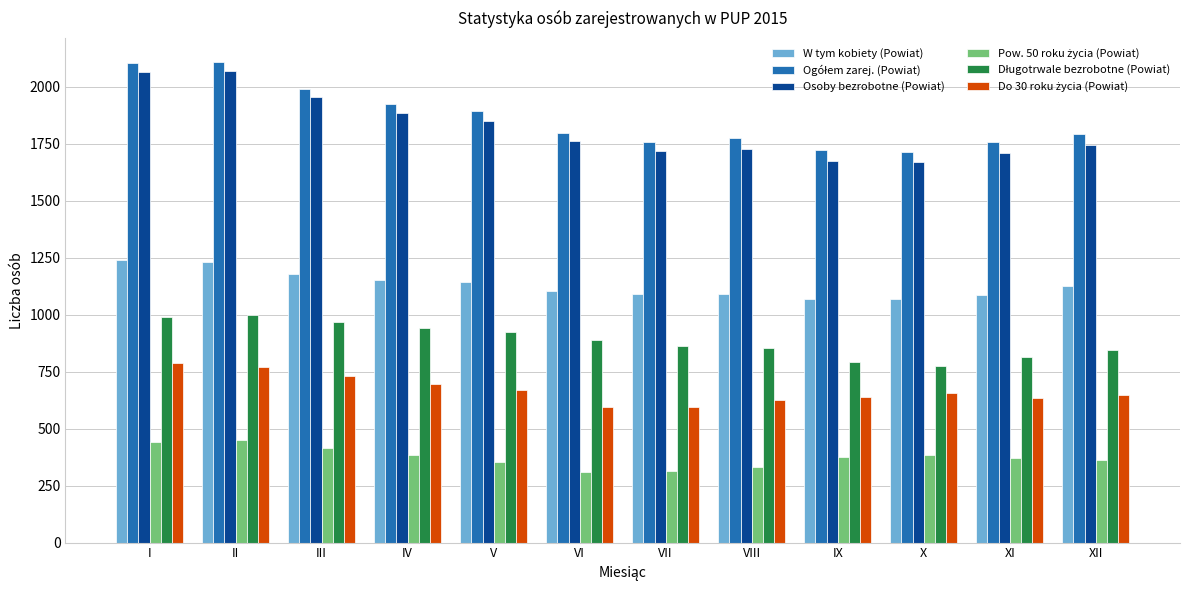

Count the number of categories in the chart.

12